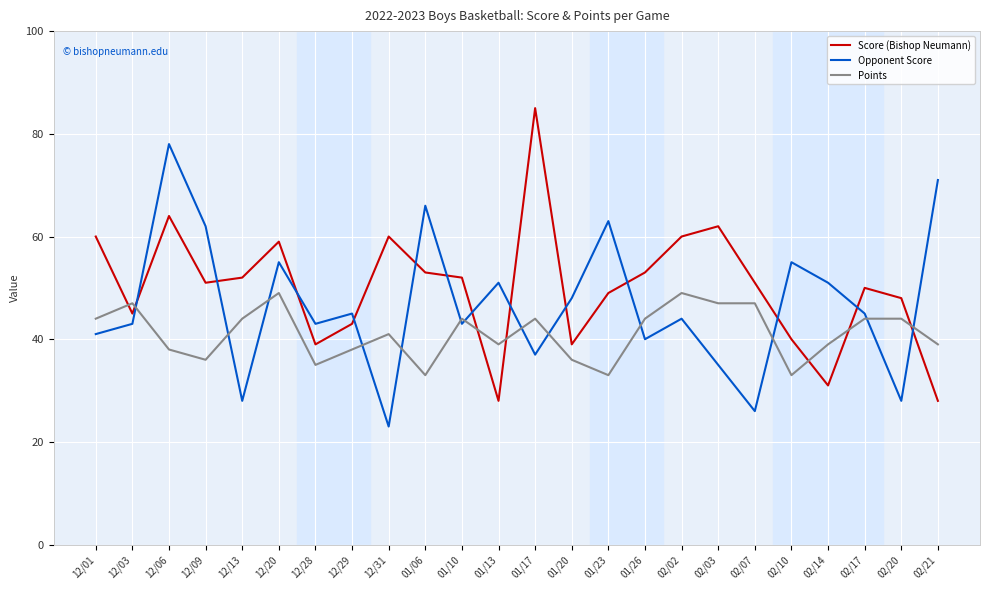

True or false: Opponent Score and Points cross at least once.

True